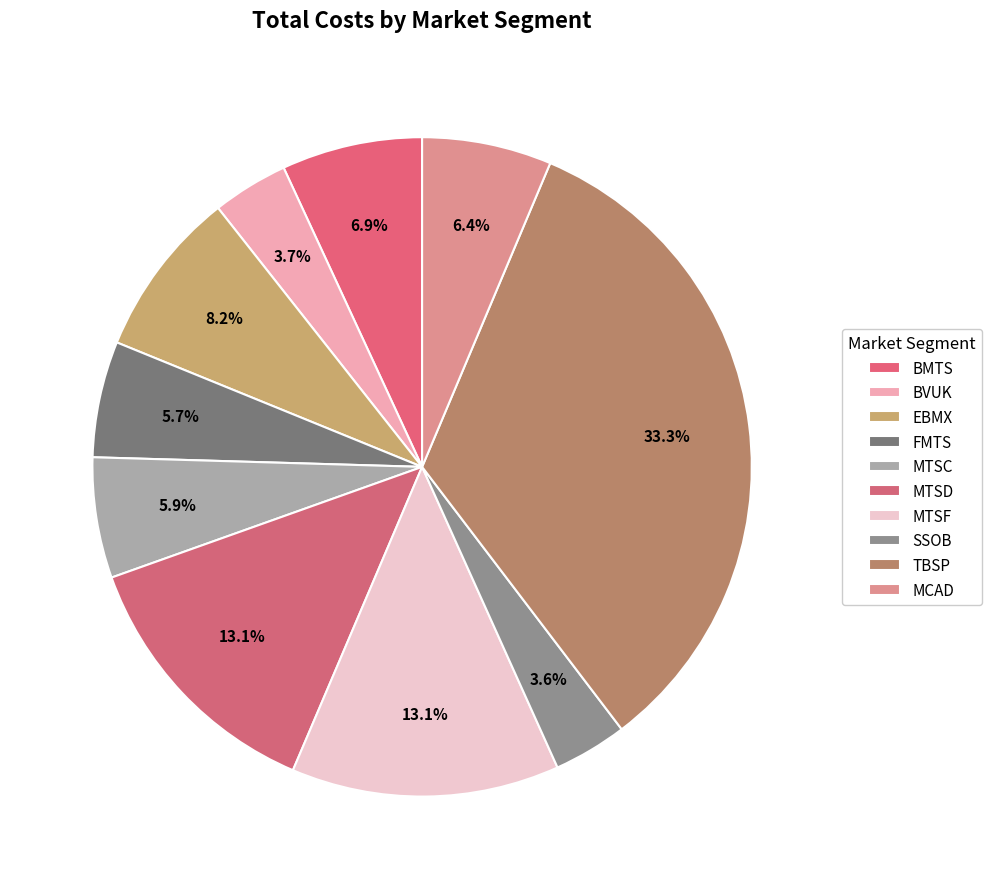

To the nearest percent, what portion does BMTS represent?

7%